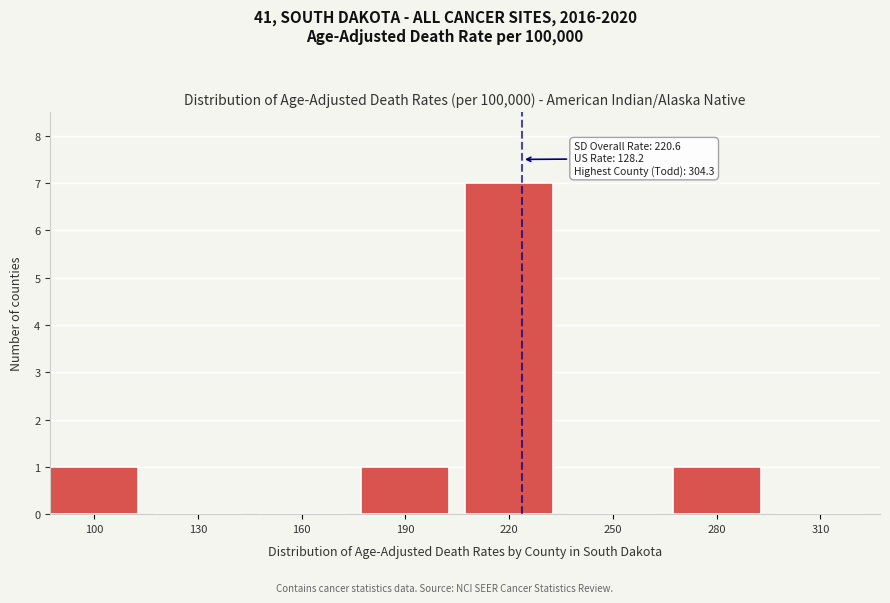

Reading right to left, what are all the values shown in this chart?

310=0	280=1	250=0	220=7	190=1	160=0	130=0	100=1